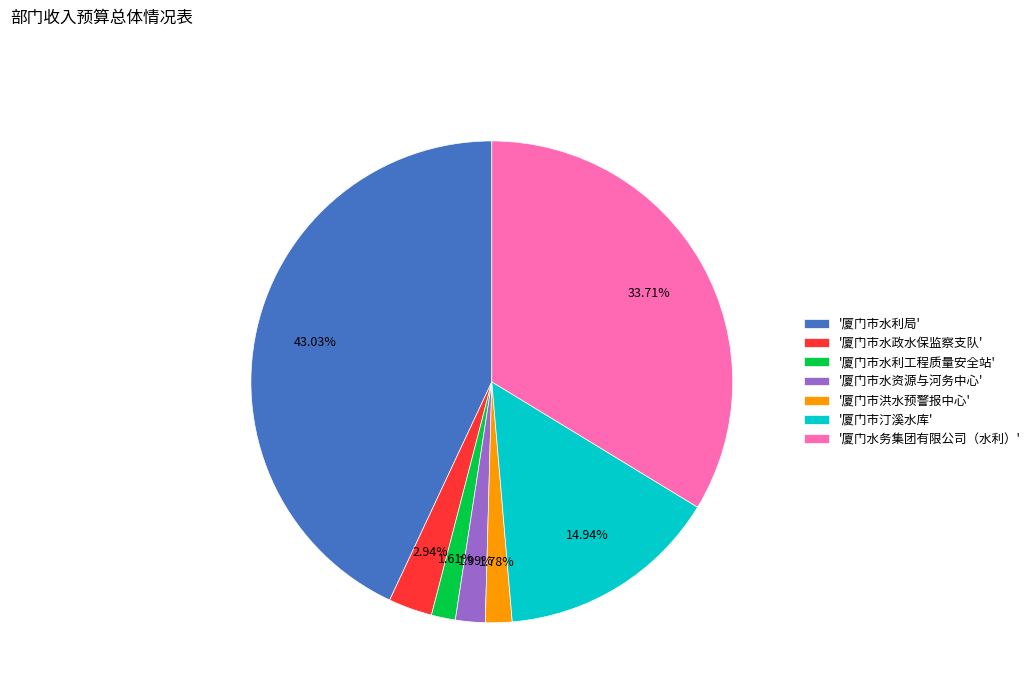

Is the sum of '厦门市水资源与河务中心' and '厦门市水利局' greater than half?

No